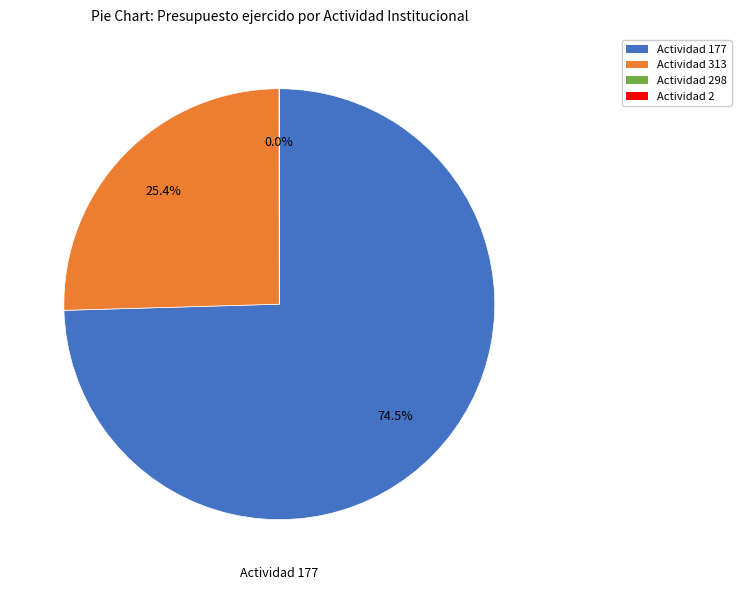

Is there a majority slice in this chart?

Yes